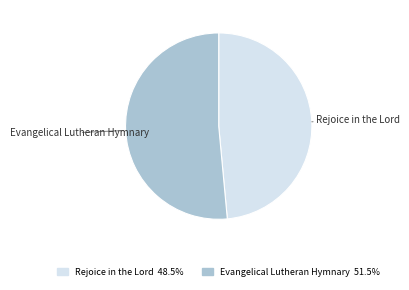

Count the number of slices in the pie.

2